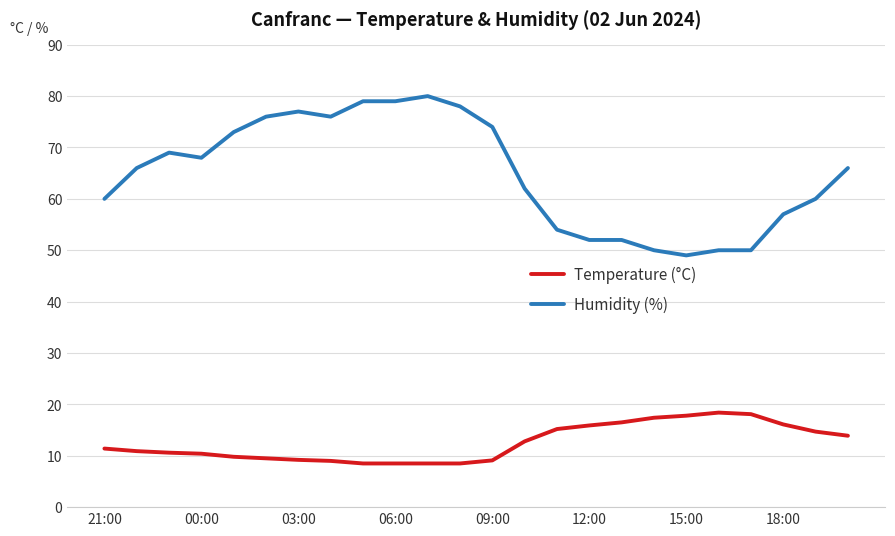

What is the difference between the maximum and minimum values in the Humidity (%) series?

31.0